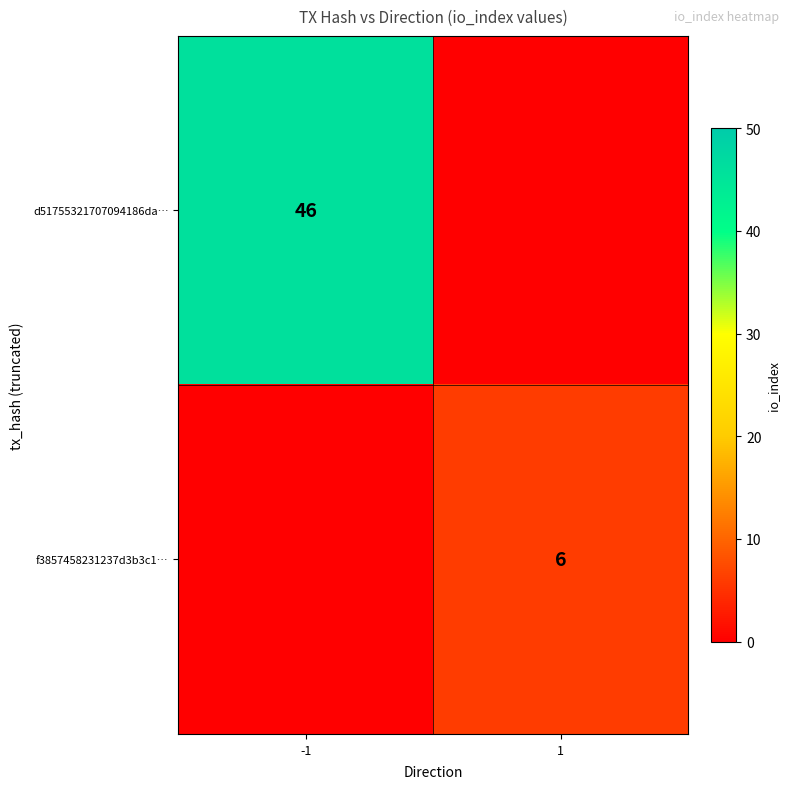

What is the spread (max minus min) of values at 1?

6